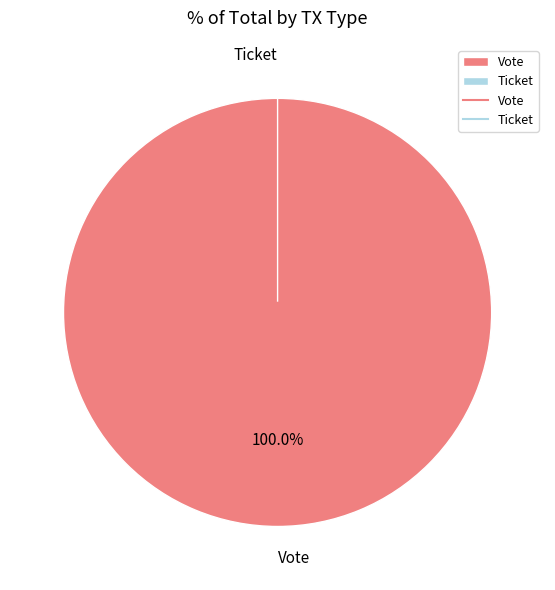

Rank the categories by value from lowest to highest.

Ticket, Vote